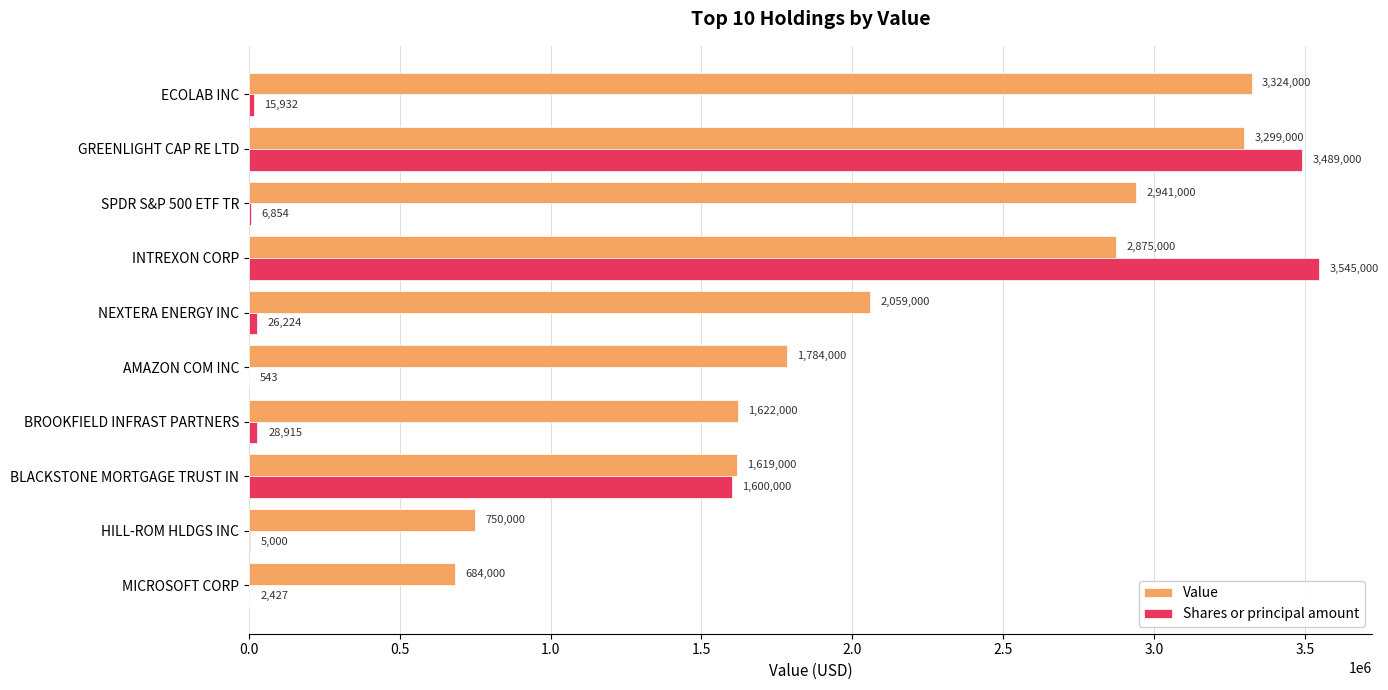

What is the maximum value for Shares or principal amount?

3545000